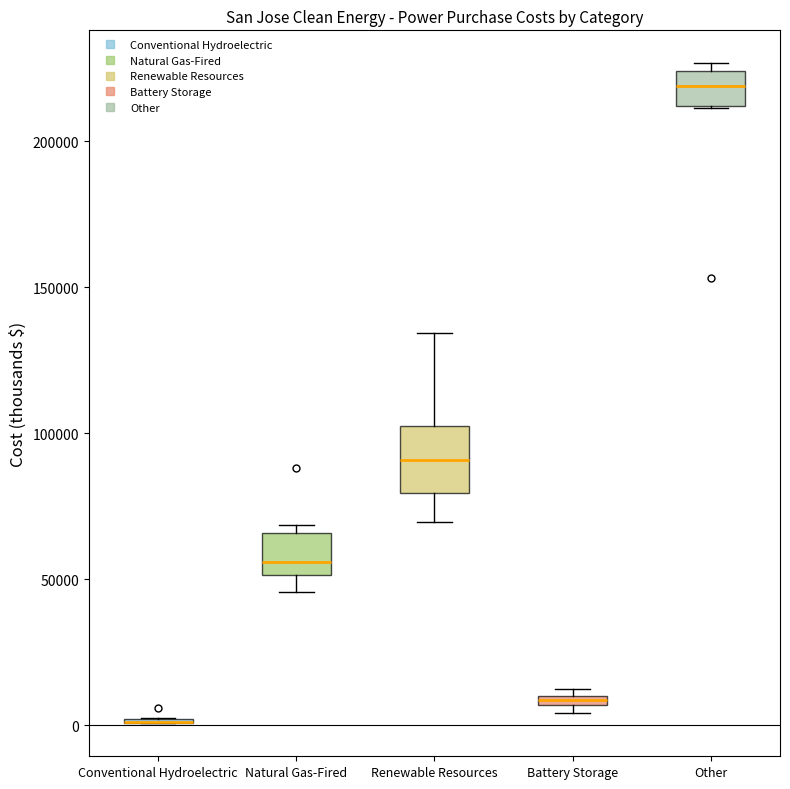

Where does the upper whisker of the box for Renewable Resources end on the y-axis? The values are not printed on the chart, so give them approximately, as read against the axis.

135000